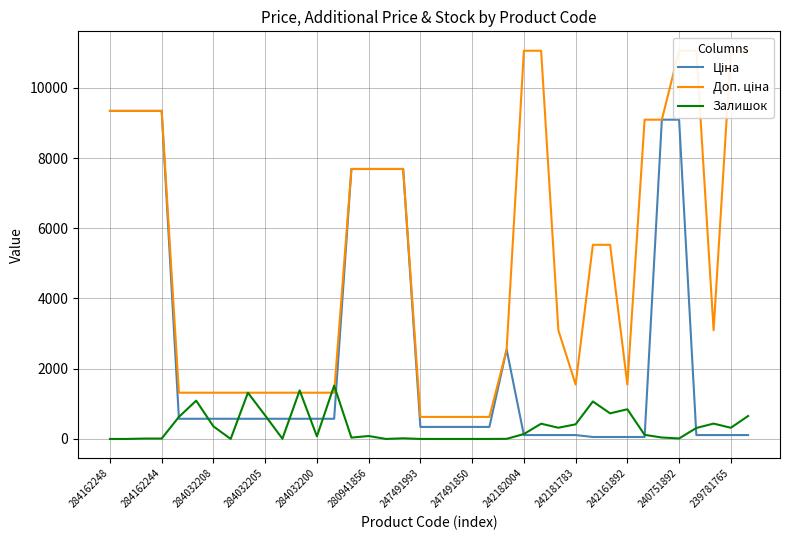

The value of Залишок at 242161892 is 845.0. True or false?

True